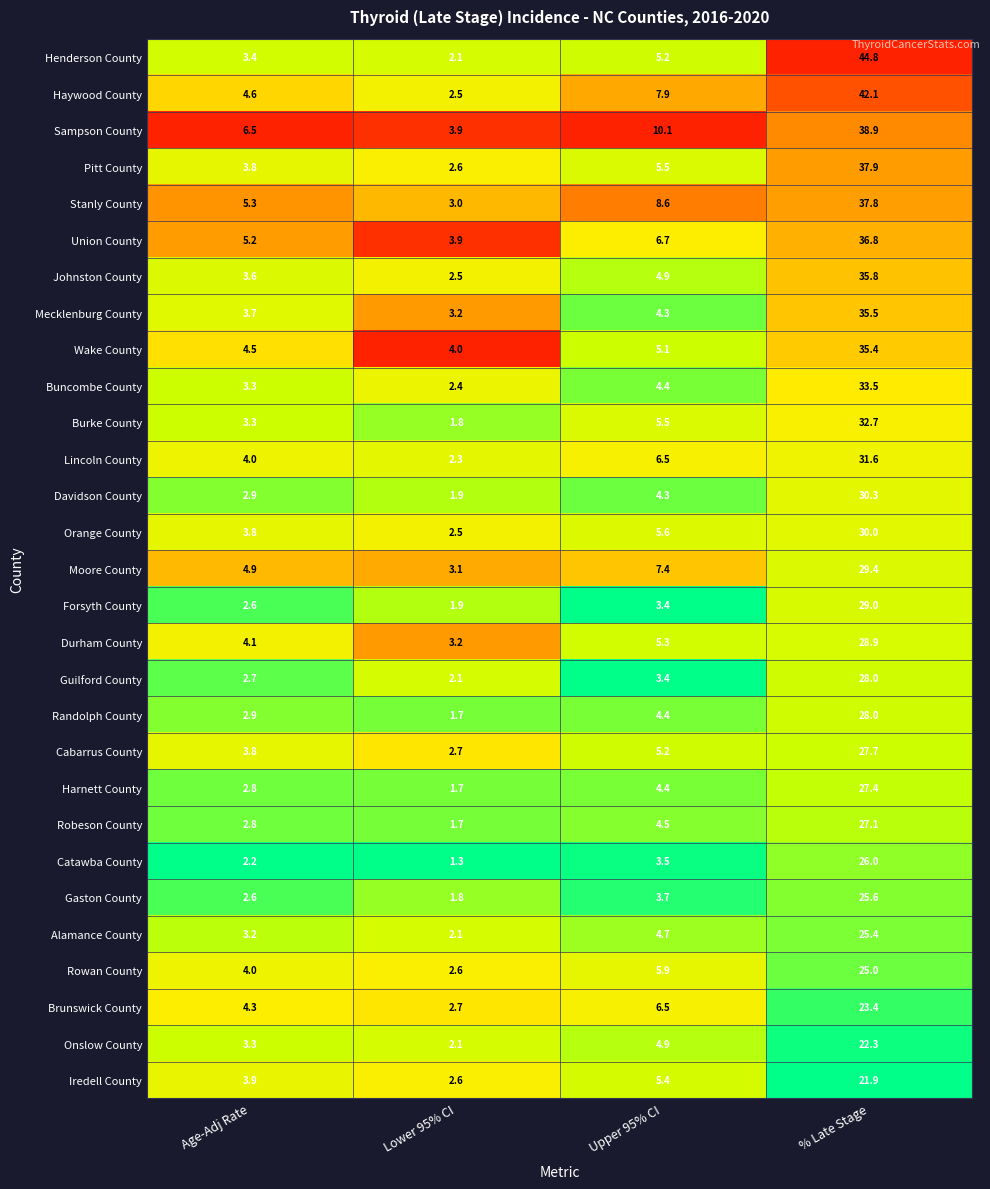

What is the sum of all Brunswick County values?

36.9